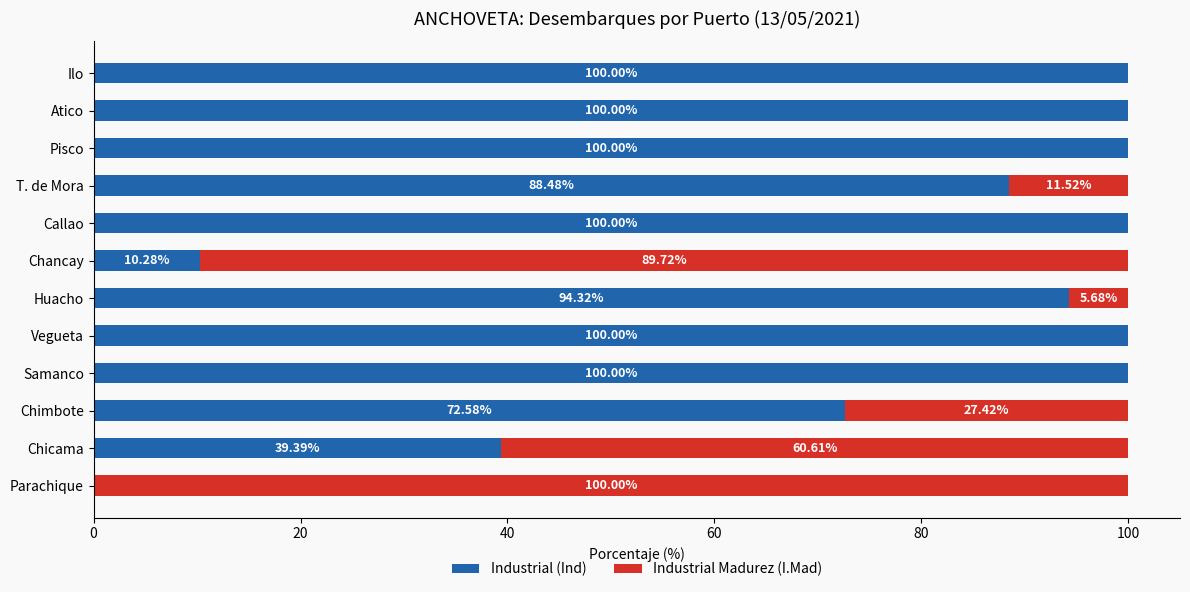

How many positive values does the Industrial (Ind) series have?

11